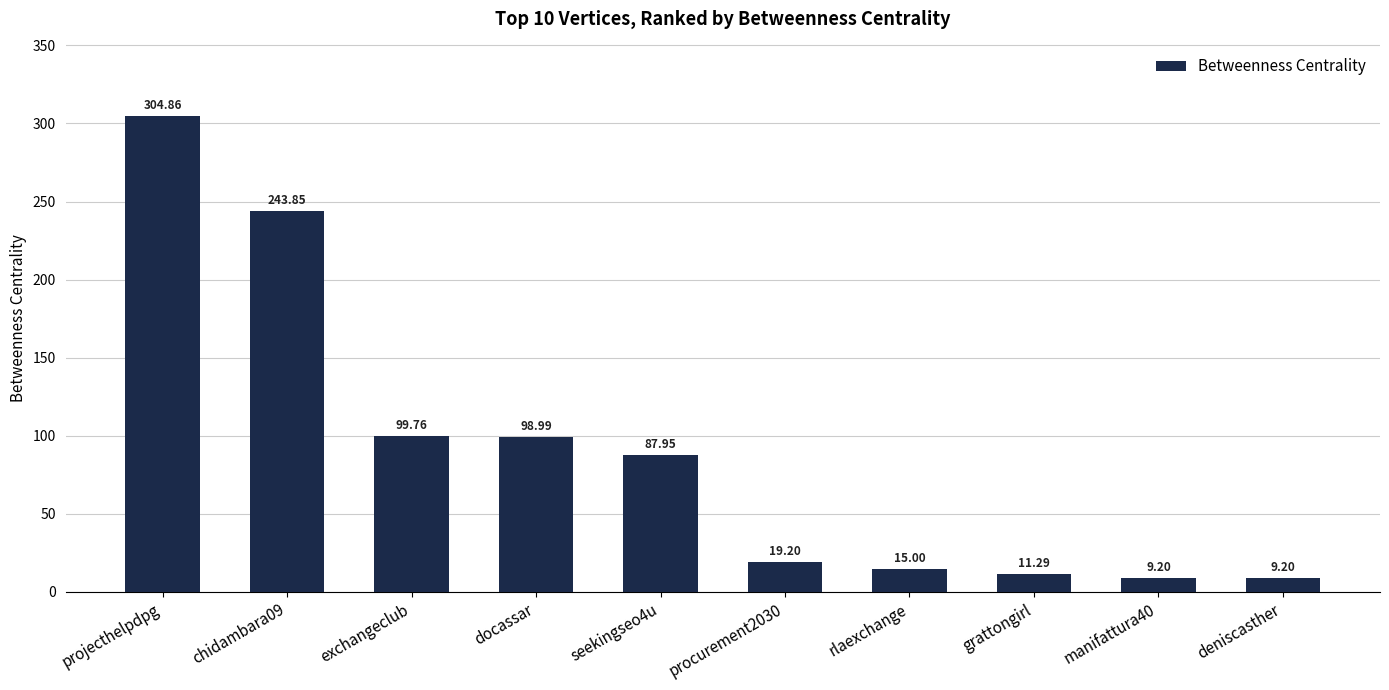

Which label corresponds to the largest value in the chart?

projecthelpdpg